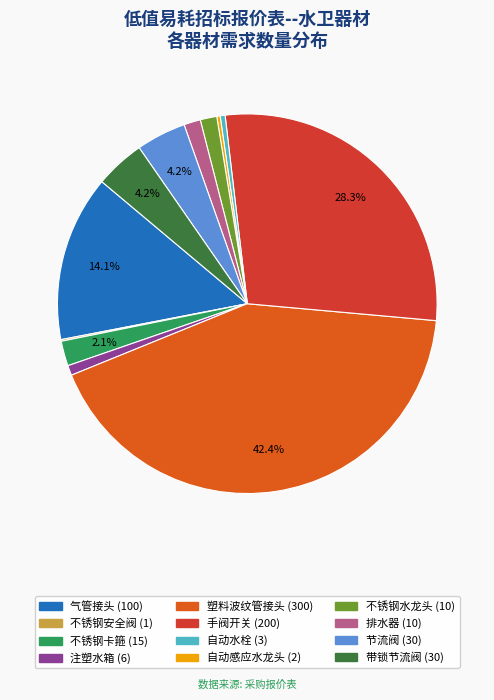

What percentage is NOT represented by 不锈钢卡箍?

97.9%